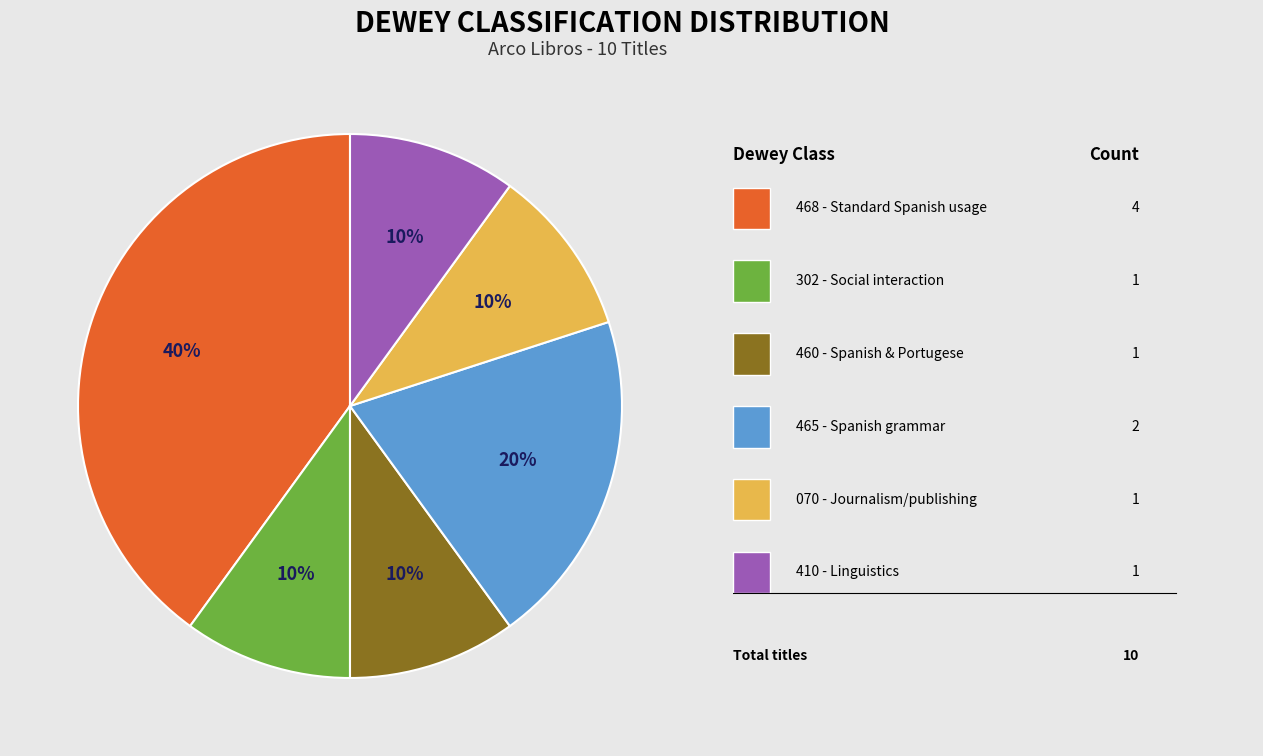

Is there any slice that represents more than half of the pie?

No